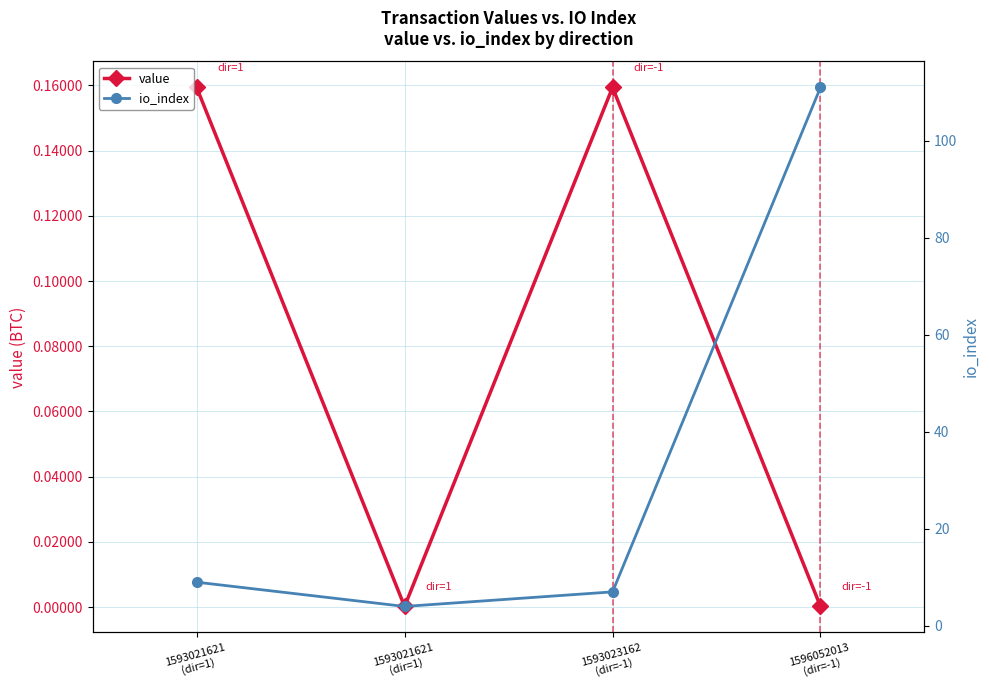

Between 1593021621
(dir=1) and 1593023162
(dir=-1), which is larger?

1593023162
(dir=-1)